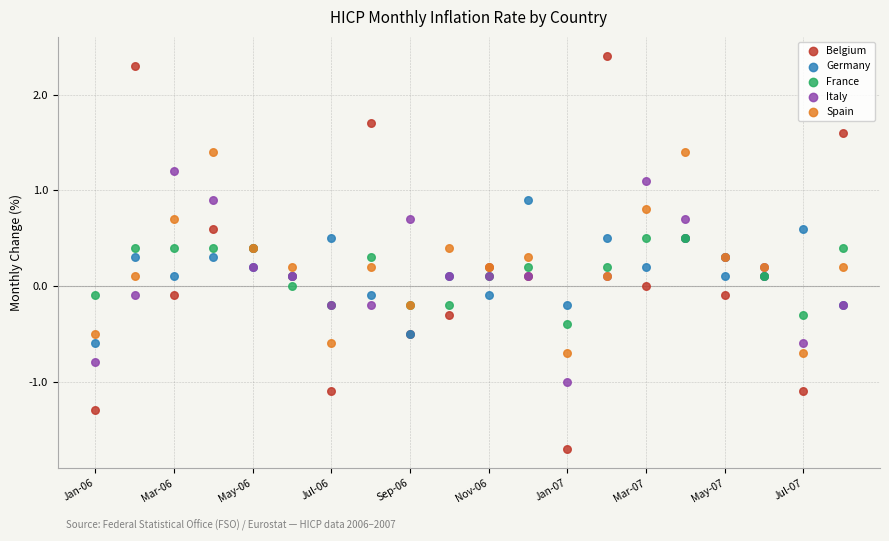

Which series reaches the maximum Y coordinate?

Belgium